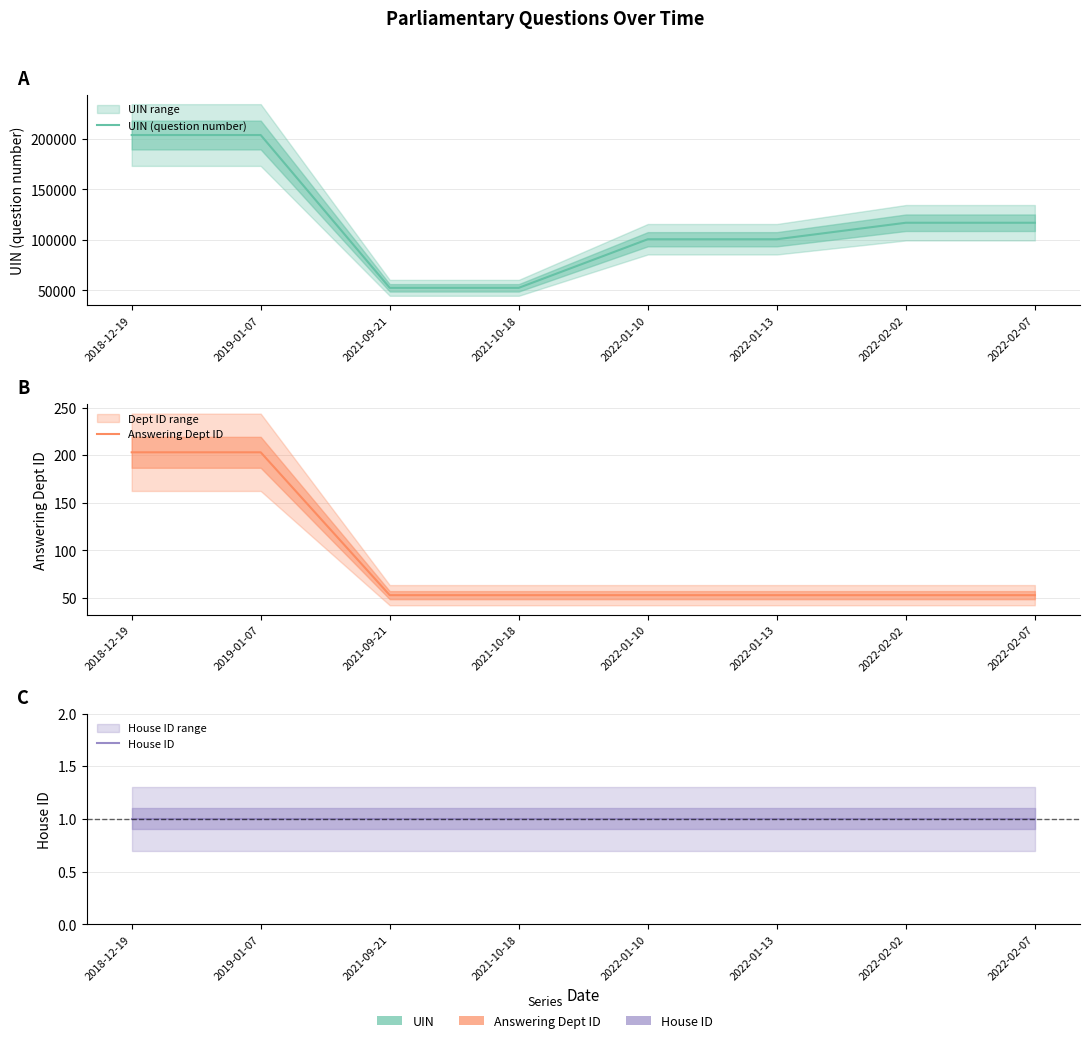

Where does the UIN (question number) series first go above 117018?

2018-12-19